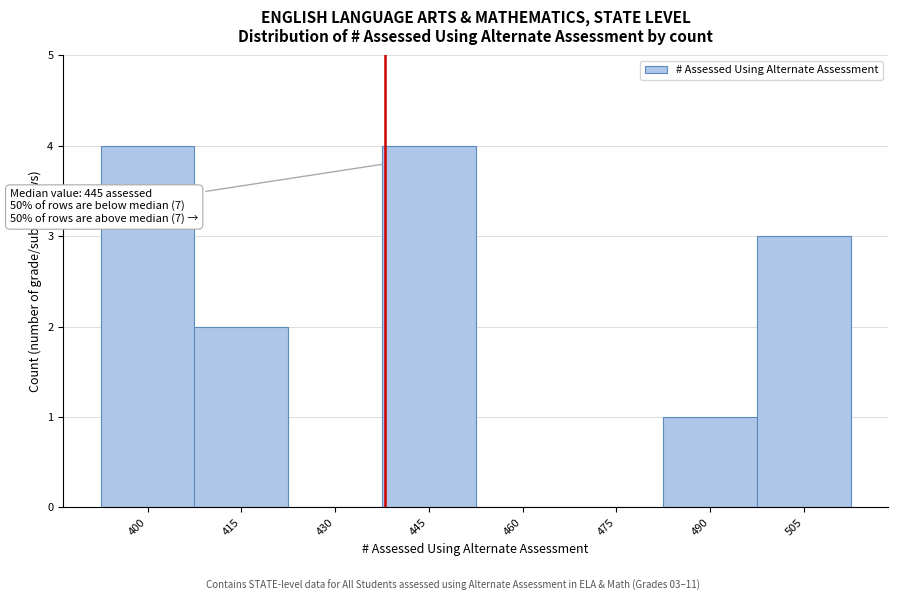

Reading left to right, extract all data points from this chart.

400=4	415=2	430=0	445=4	460=0	475=0	490=1	505=3